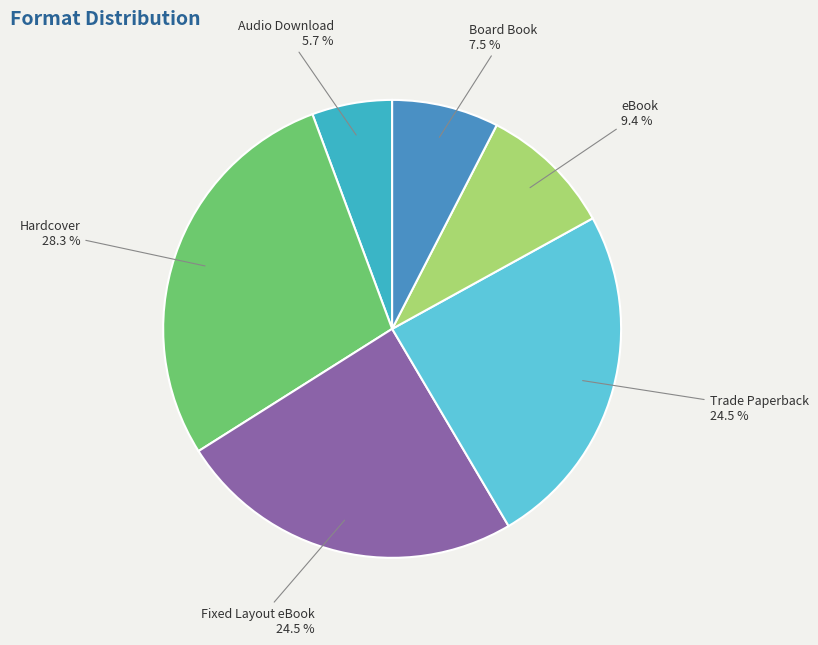

Which slice is the largest?

Hardcover